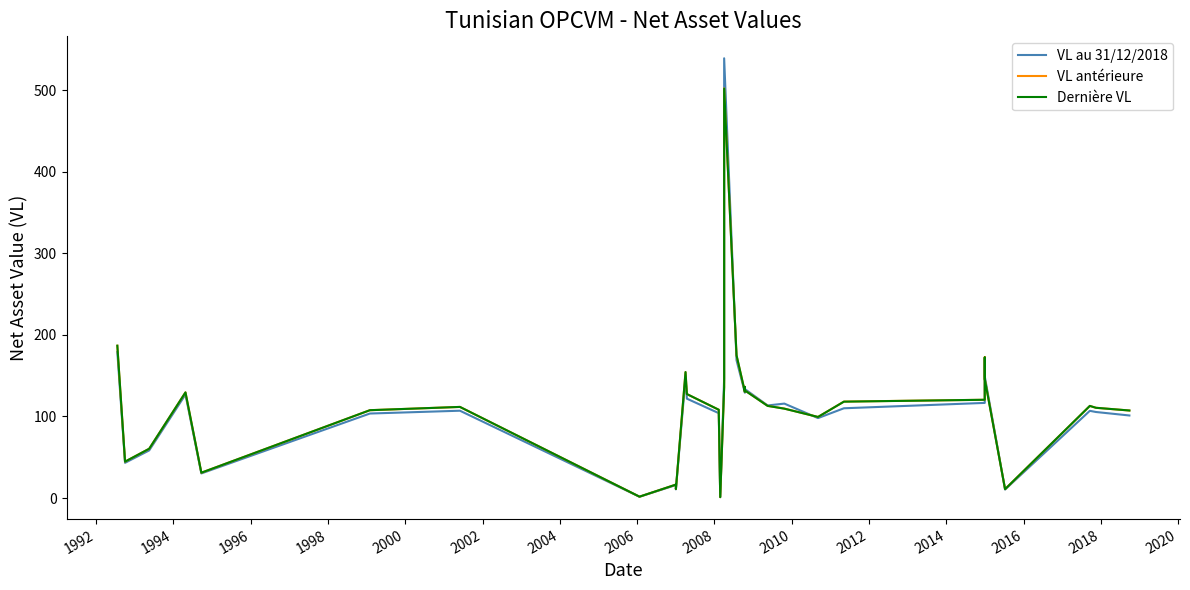

What is the value of the VL au 31/12/2018 point at the 12th from the left?

121.8